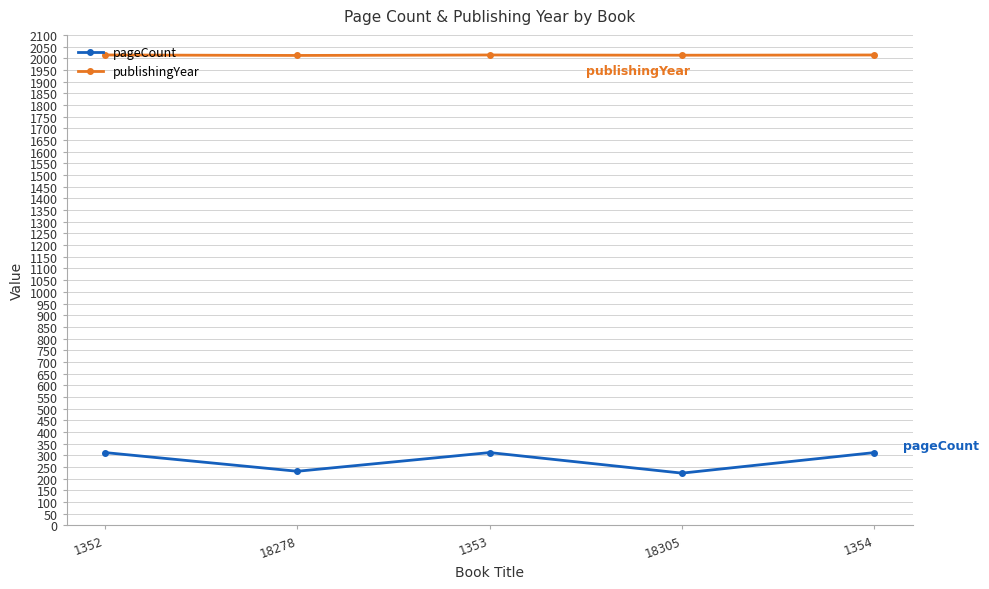

What is the lowest value of the pageCount series?

224